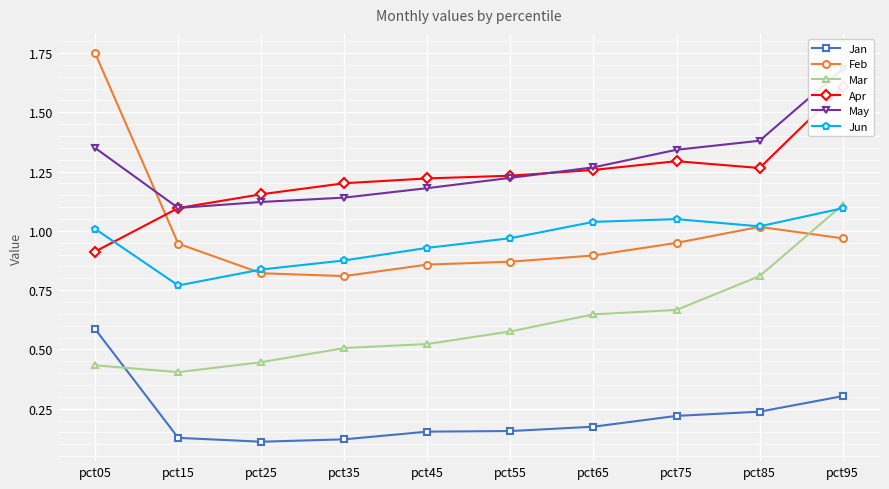

Which category has the lowest value across all series?

pct25